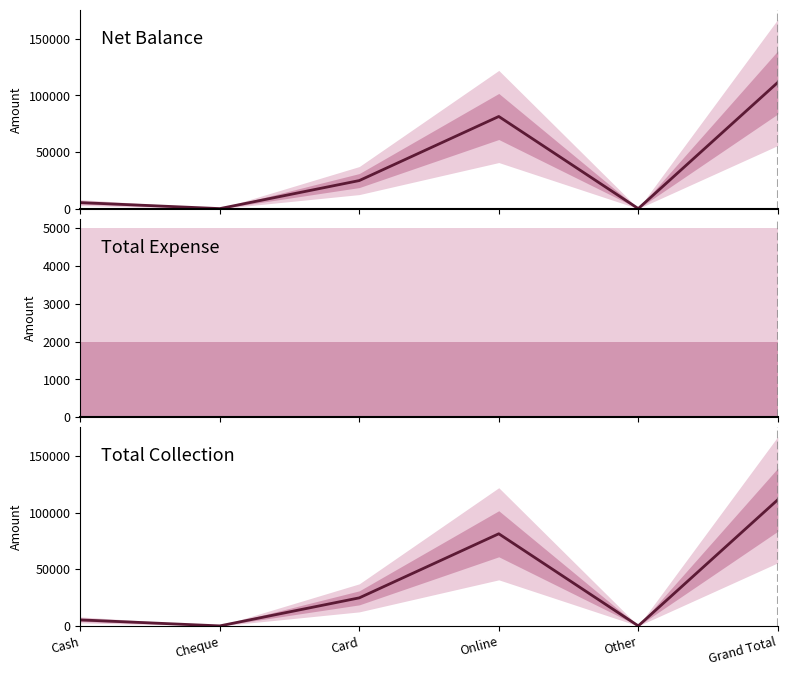

Which series has the largest total across all categories?

Net Balance